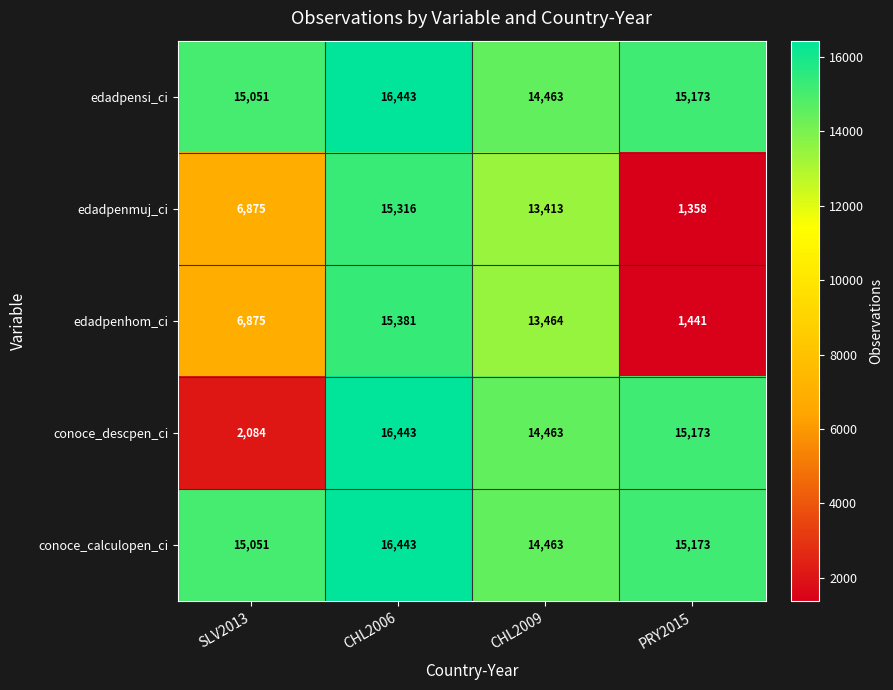

Where does the conoce_descpen_ci series first go above 15173?

CHL2006